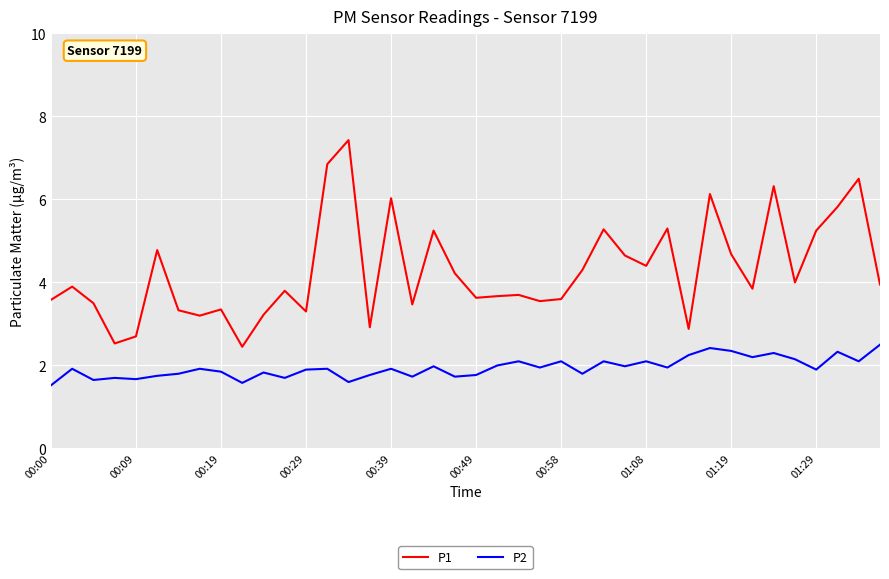

What is the minimum value for P2?

1.5